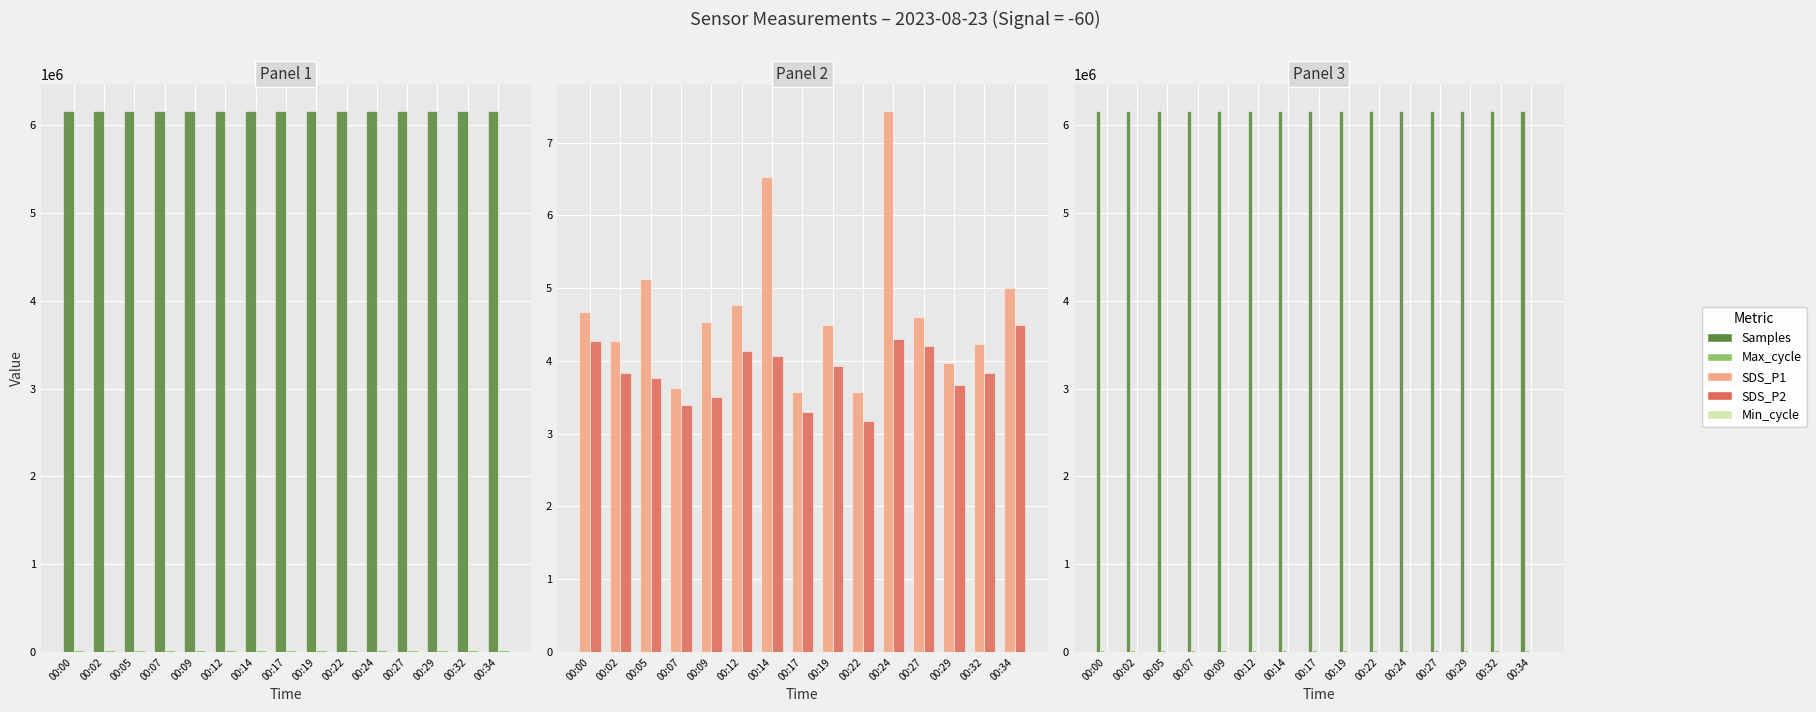

Which category has the highest value across all series?

00:00